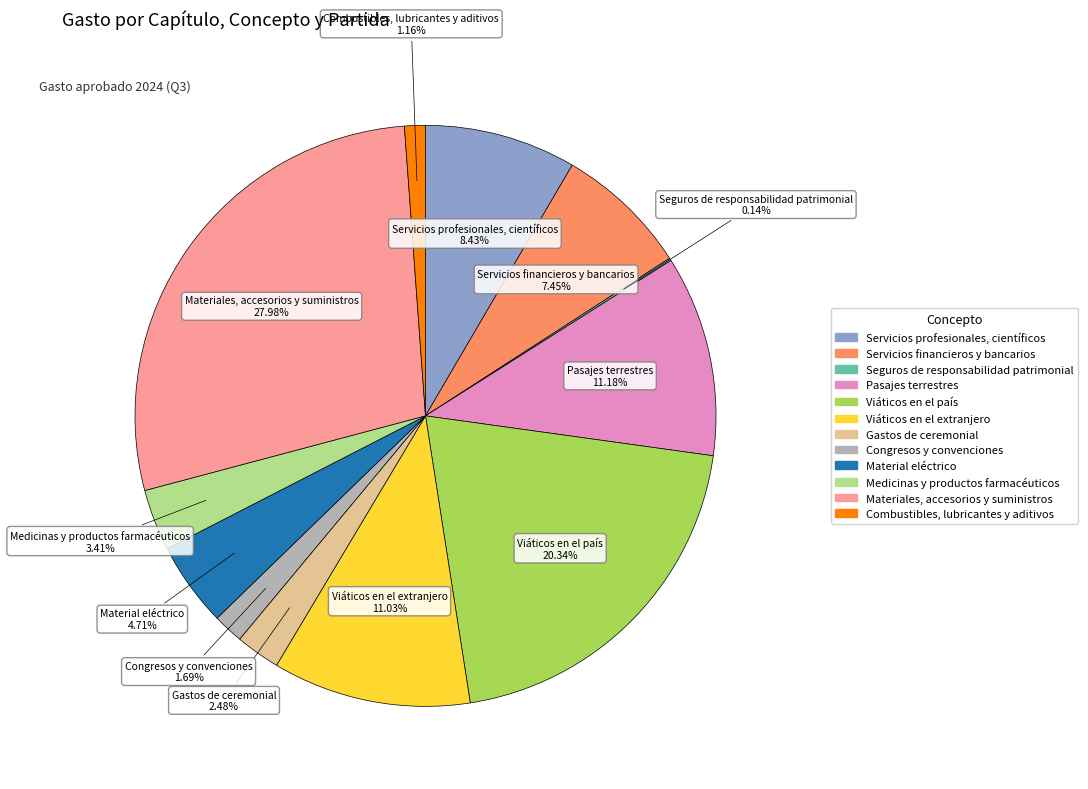

To the nearest percent, what percentage of the pie is Combustibles, lubricantes y aditivos?

1%